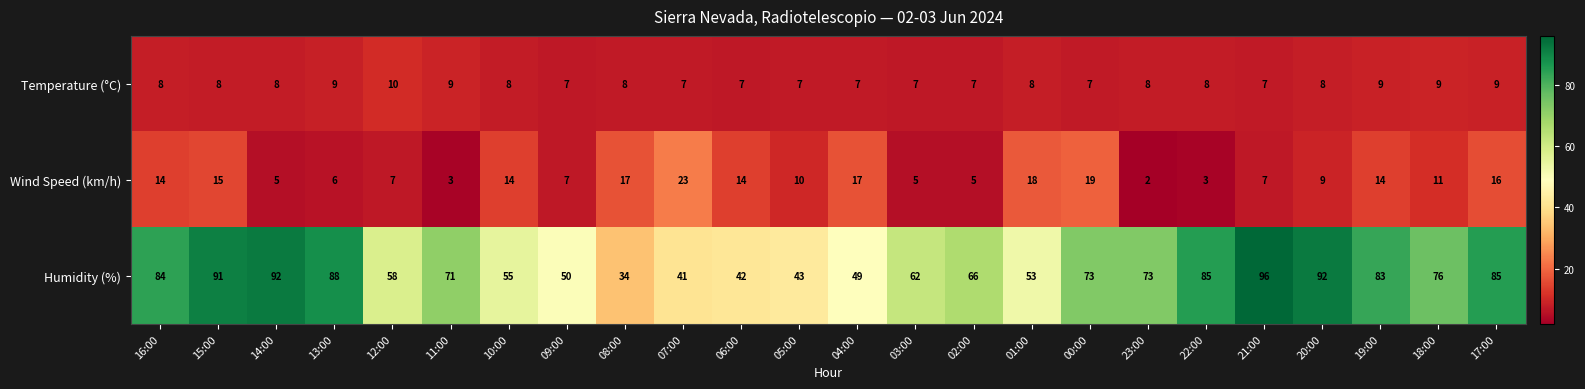

The value of Wind Speed (km/h) at 06:00 is 6. True or false?

False